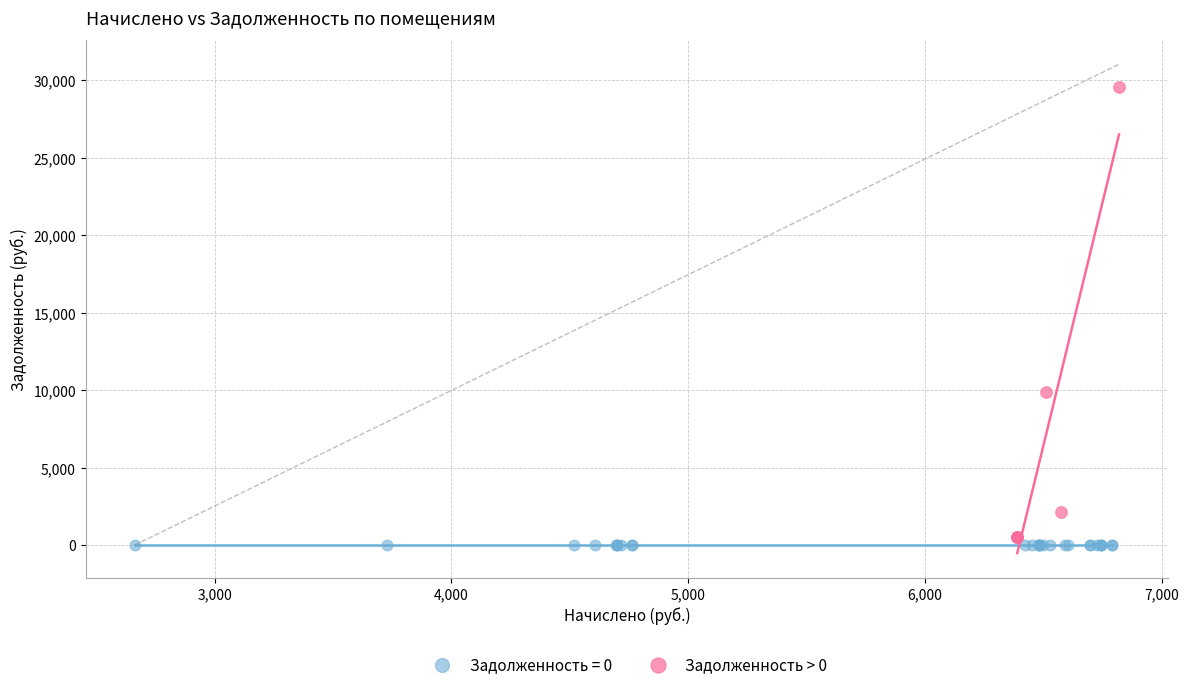

Which series reaches the maximum Y coordinate?

Задолженность > 0